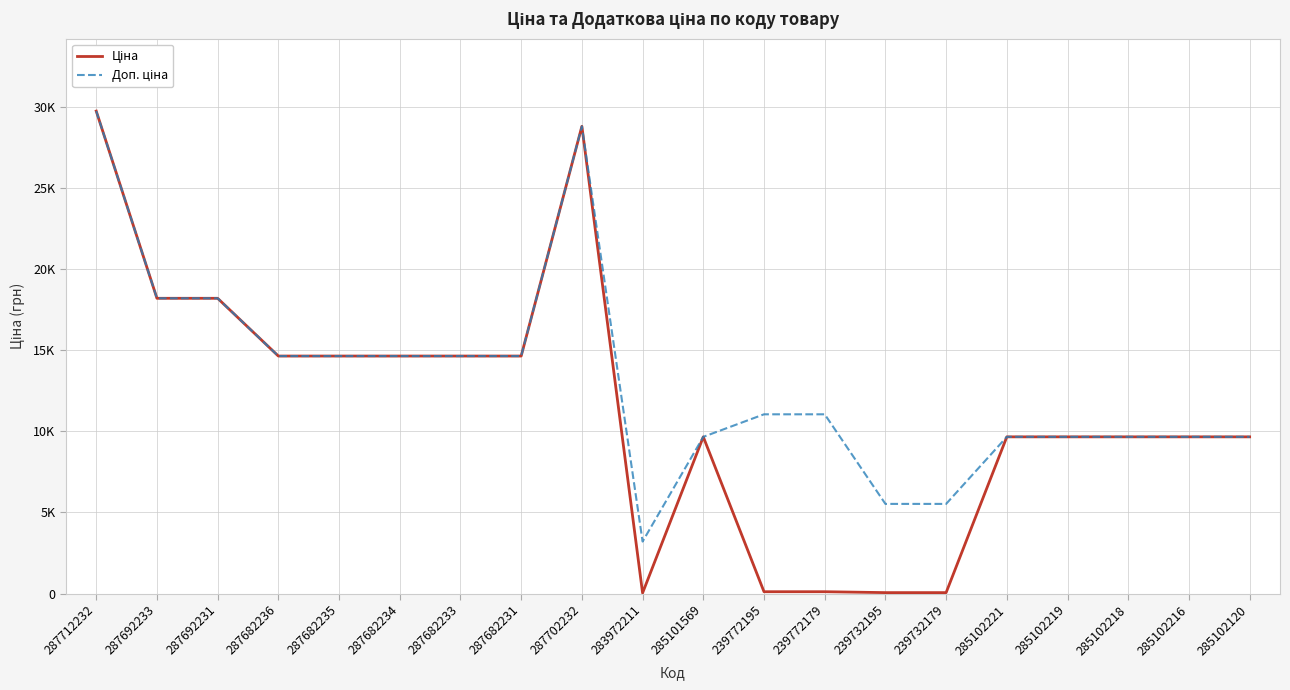

Between 287692231 and 239732179, which series saw the biggest shift?

Ціна